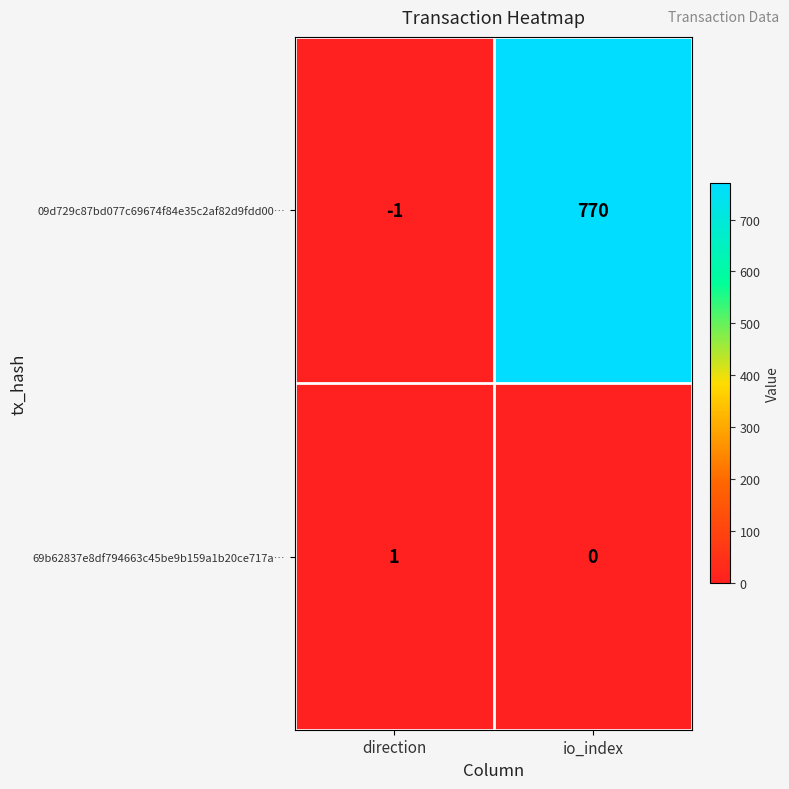

What is the difference between the highest and lowest values at direction?

2